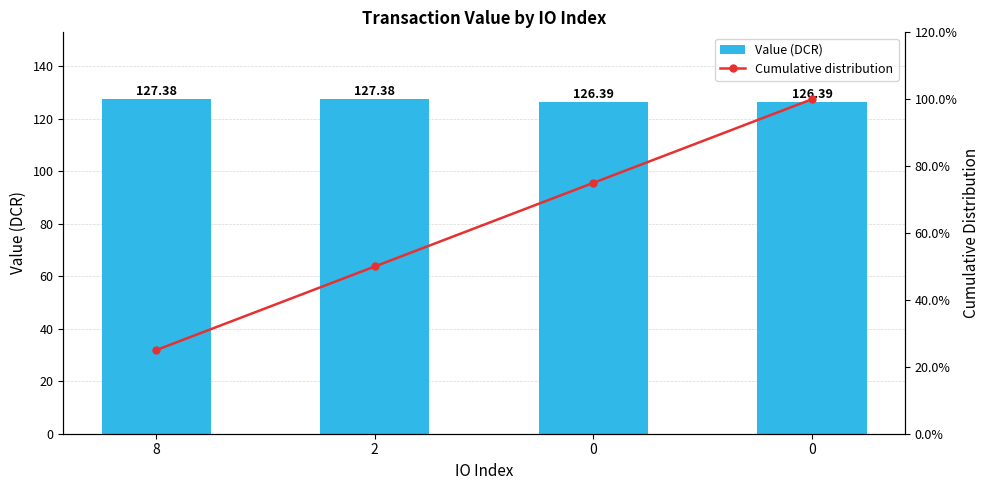

Reading left to right, extract all data points from this chart.

value: 8=127.4	2=127.4	0=126.4	0=126.4
Cumulative distribution: 8=25.0	2=50.0	0=75.0	0=100.0